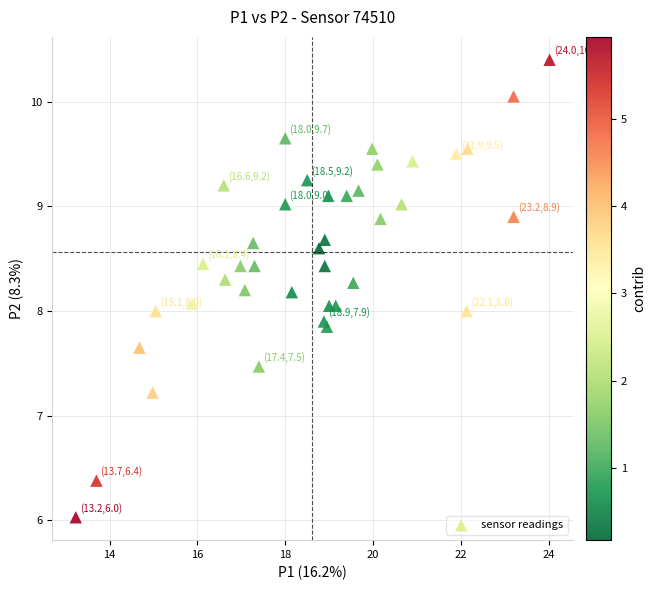

What is the range of X values (max minus min)?

10.8